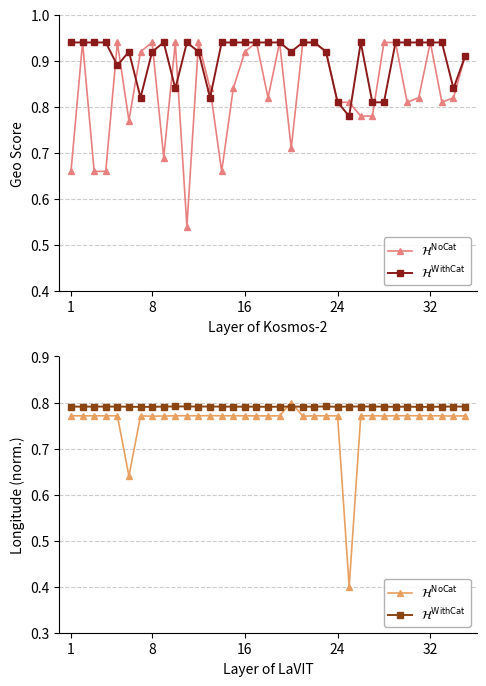

True or false: $\mathcal{H}^\mathrm{WithCat}$ and $\mathcal{H}^\mathrm{NoCat}$ cross at least once.

True